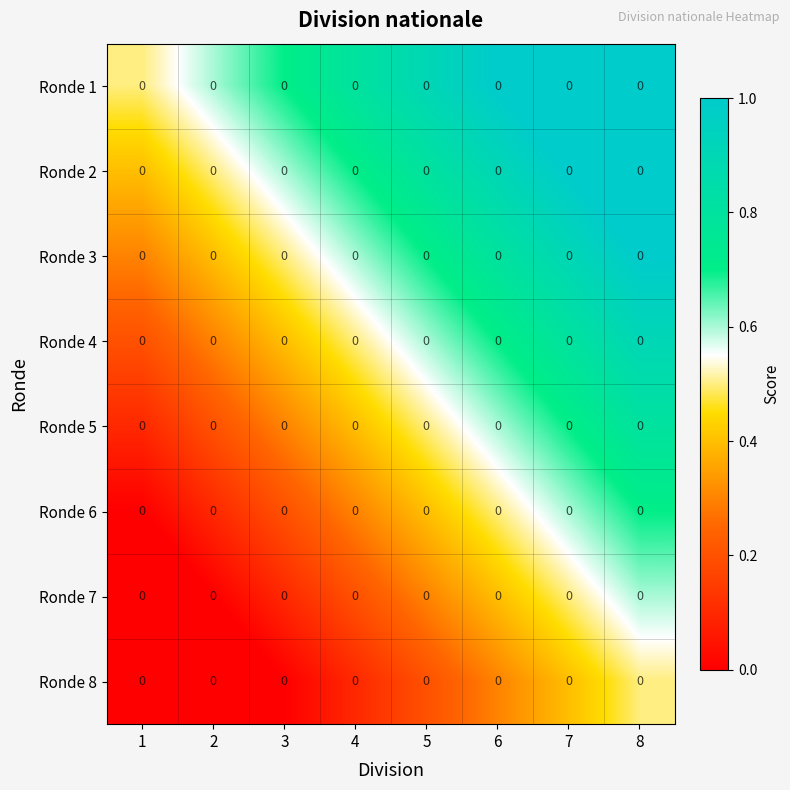

What is the approximate value of Ronde 3 at 8?

1.0